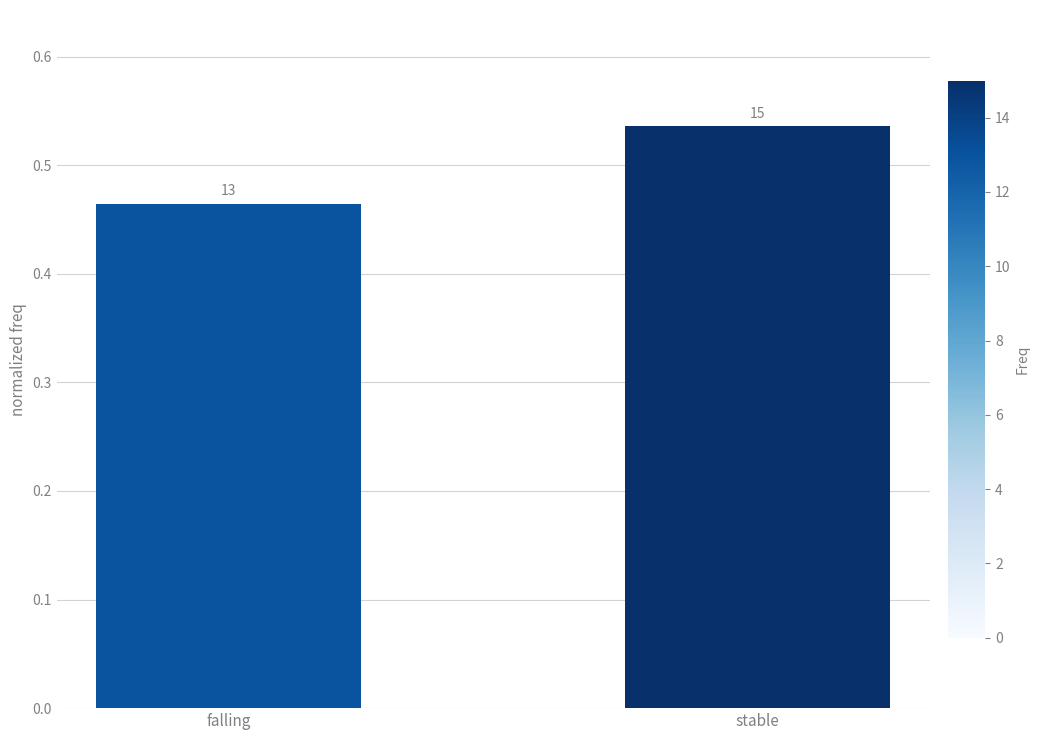

How many bars are there in total?

2